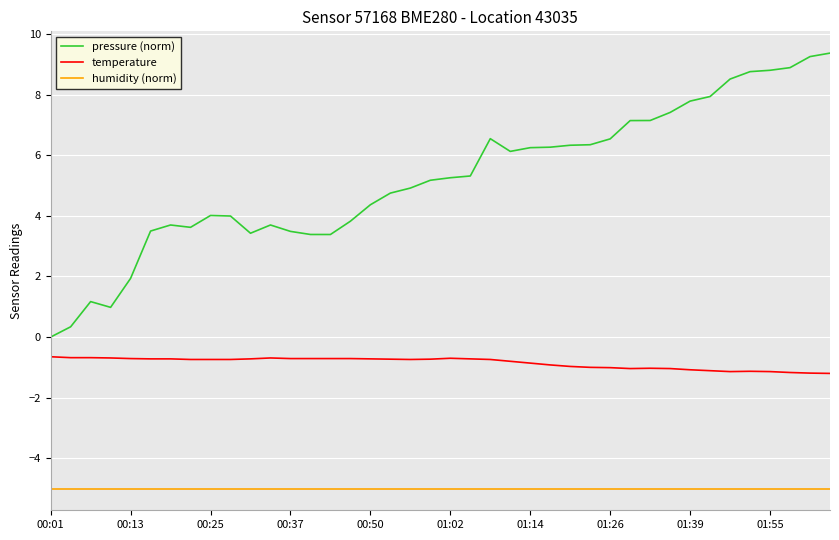

Which series has the largest total across all categories?

pressure (norm)